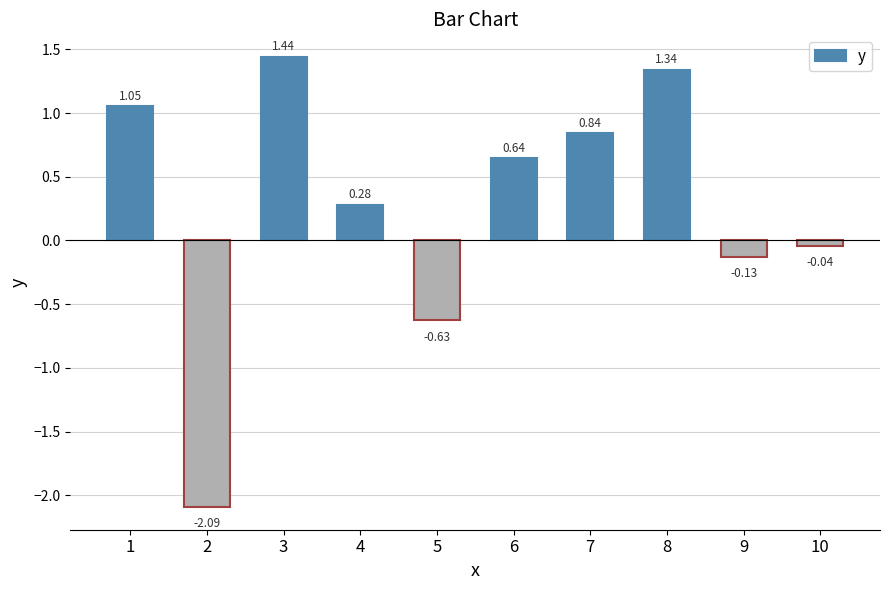

What is the change in value from 6 to 8?

+0.7